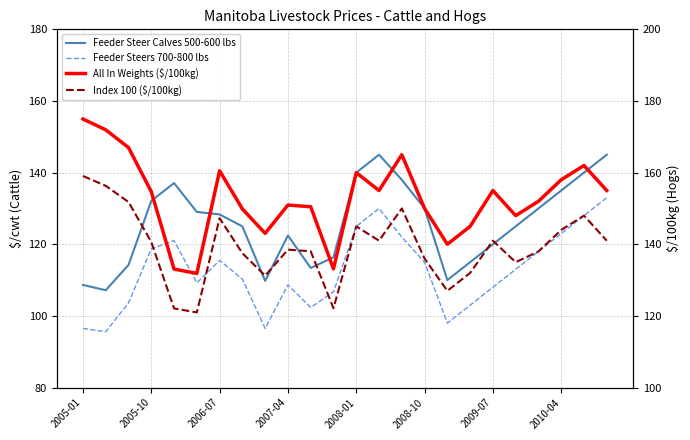

Which series changed the most between 2009-07 and 19?

All In Weights ($/100kg)